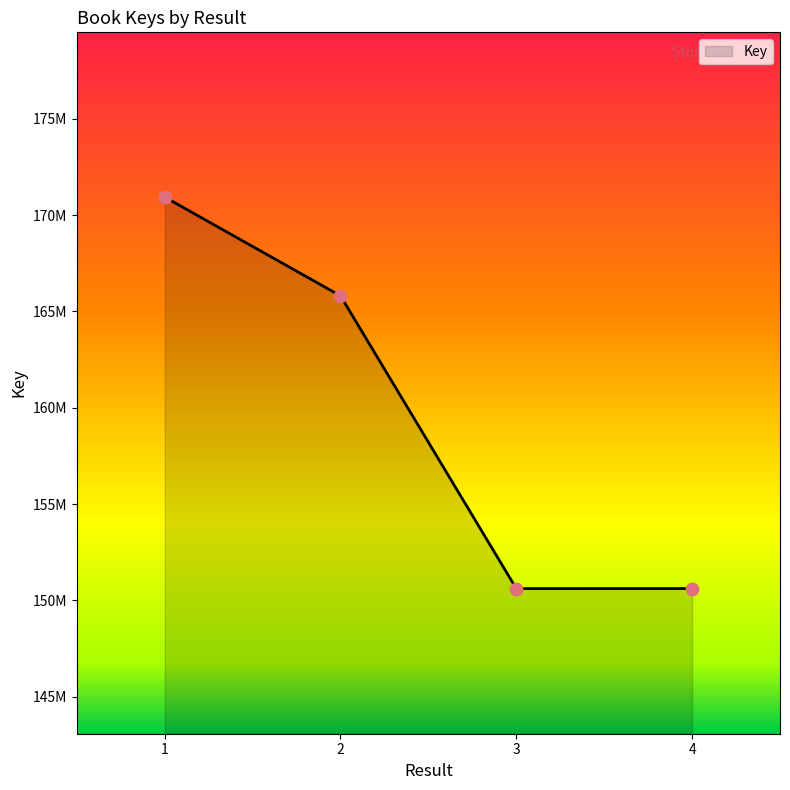

Approximately how many times larger is the value at 1 compared to 3?

1.1